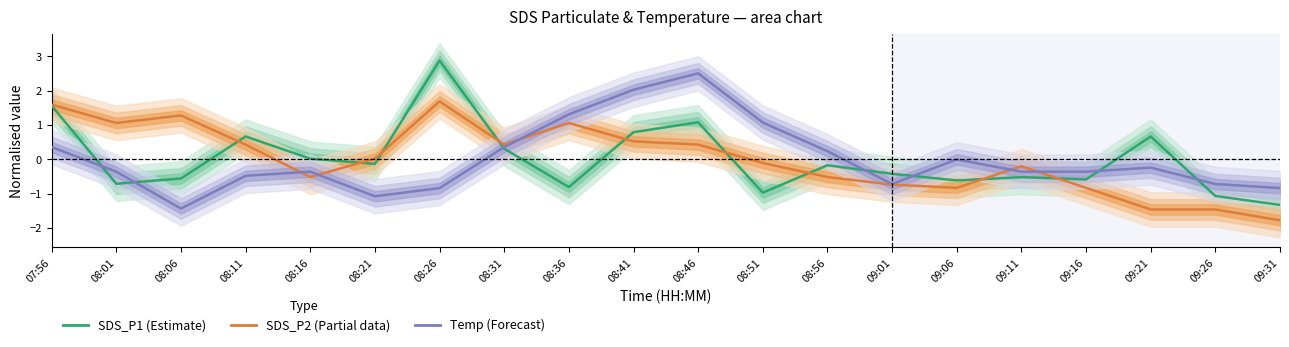

The value of SDS_P2 (Partial) at 08:51 is -0.1. True or false?

True